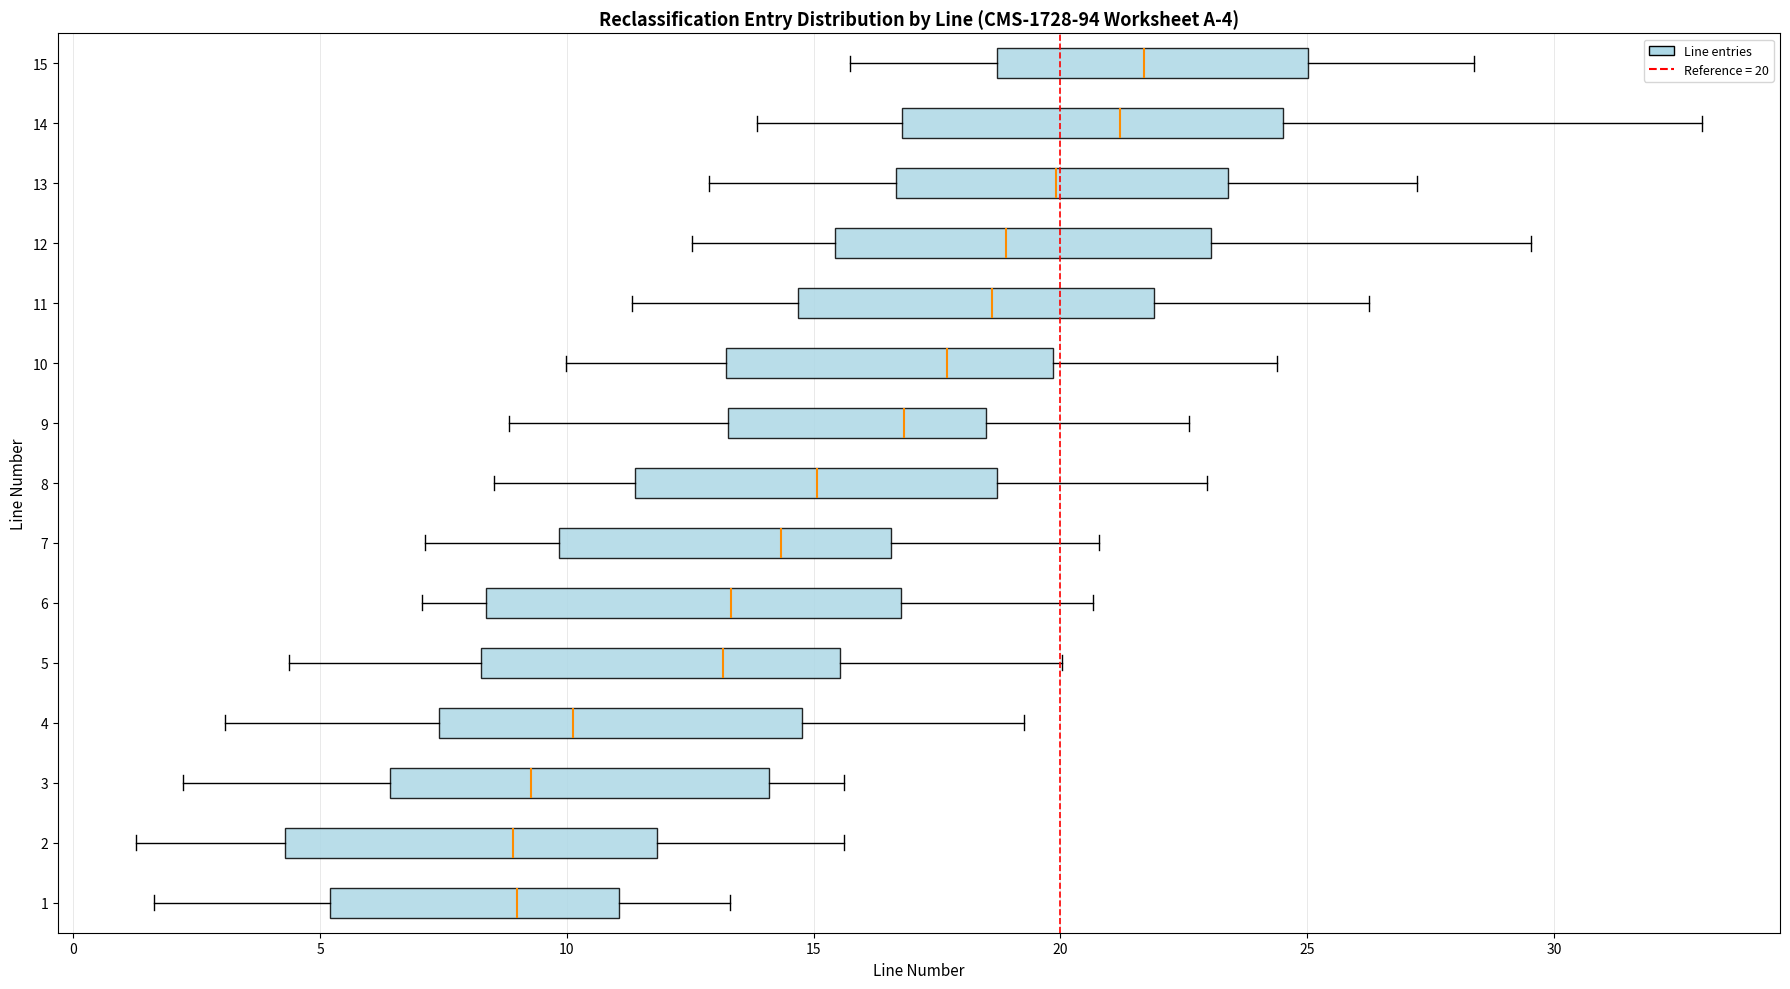

Which box is the widest, from its left edge to its right edge?

6